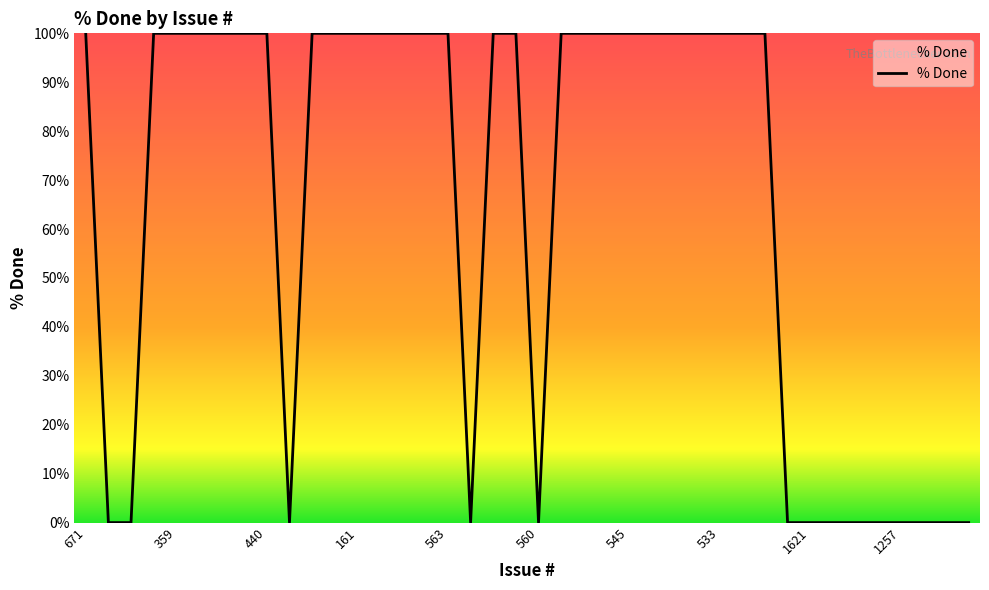

What is the greatest value displayed?

100